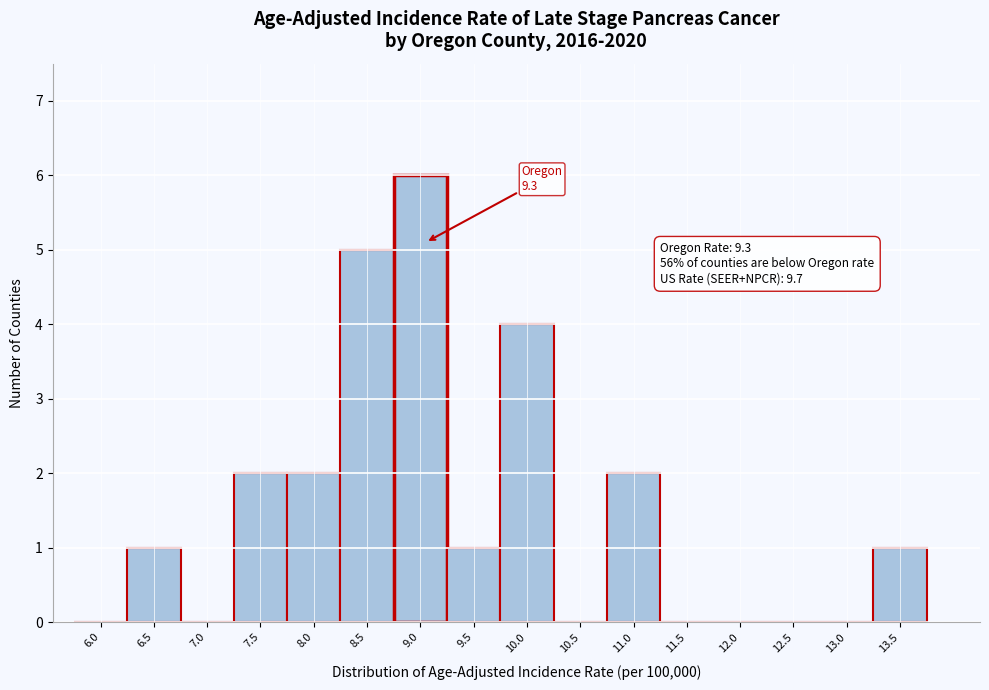

Reading left to right, what are all the values shown in this chart?

6.0=0	6.5=1	7.0=0	7.5=2	8.0=2	8.5=5	9.0=6	9.5=1	10.0=4	10.5=0	11.0=2	11.5=0	12.0=0	12.5=0	13.0=0	13.5=1